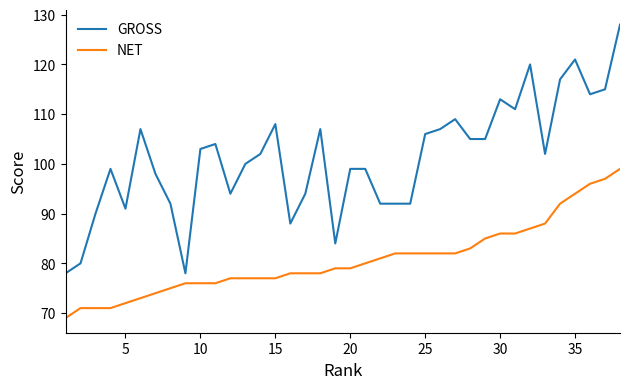

True or false: GROSS and NET cross at least once.

False